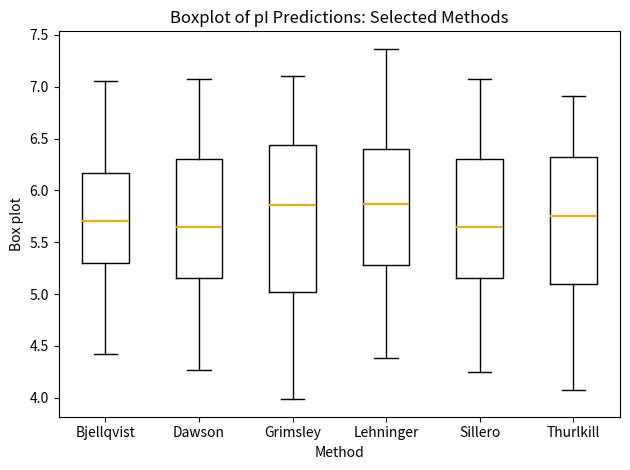

Which box is the tallest, from its lower edge to its upper edge?

Grimsley